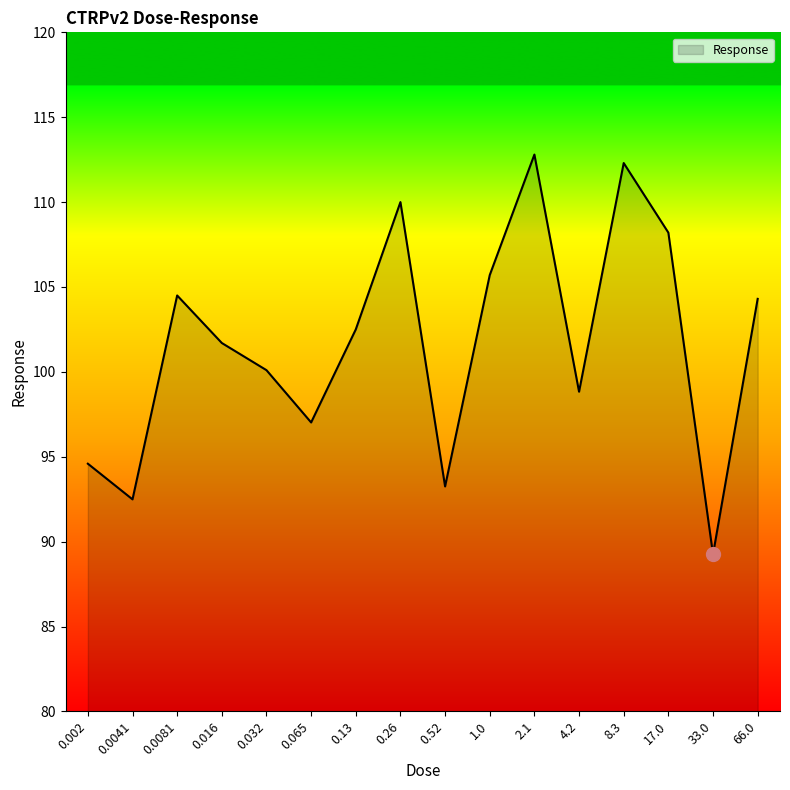

What is the maximum value shown in the chart?

112.8